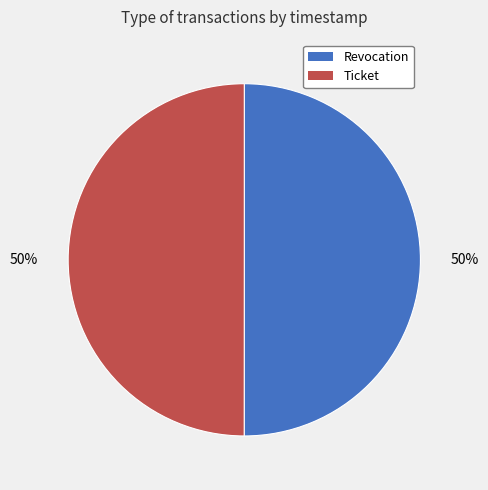

What percentage is the Revocation slice, to the nearest percent?

50%